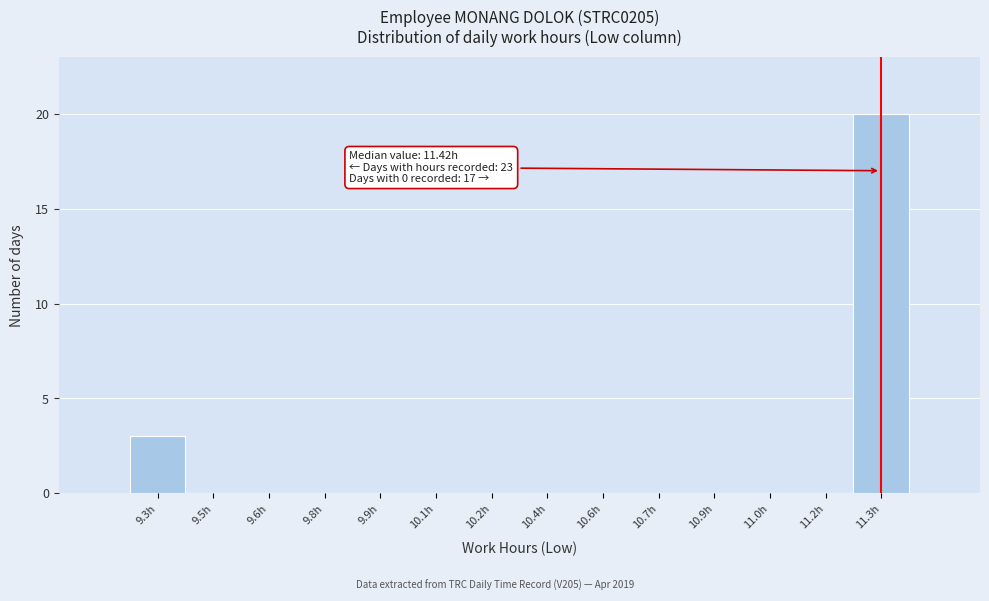

Reading left to right, list all the values displayed in this chart.

9.3h=3	9.5h=0	9.6h=0	9.8h=0	9.9h=0	10.1h=0	10.2h=0	10.4h=0	10.6h=0	10.7h=0	10.9h=0	11.0h=0	11.2h=0	11.3h=20